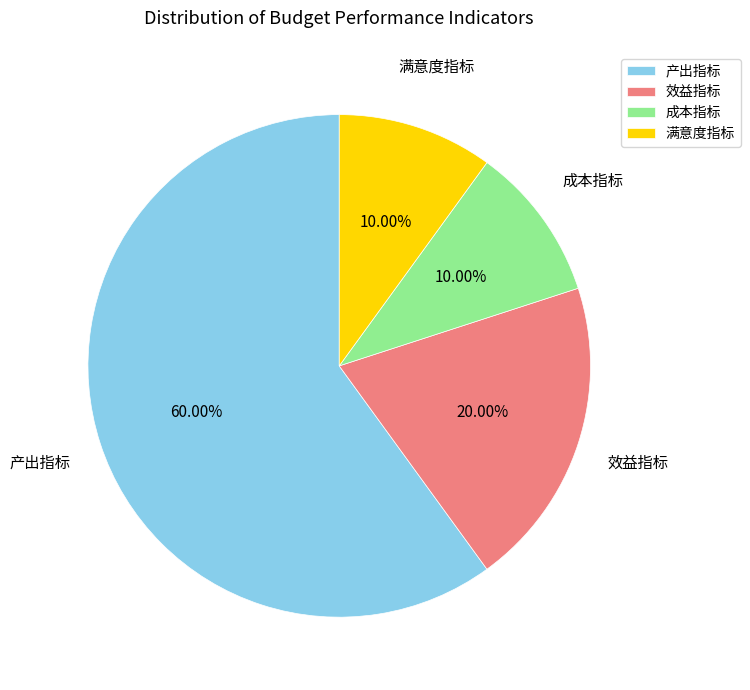

To the nearest percent, what is the difference between the largest and smallest slice percentages?

50%